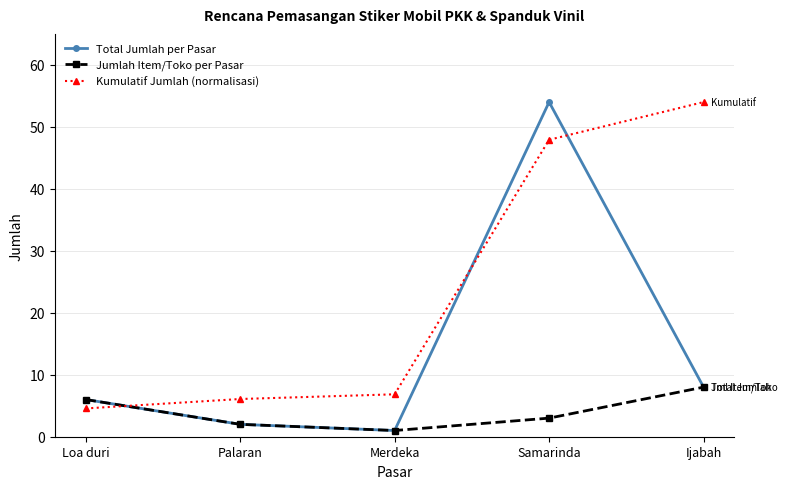

What is the lowest value of the Kumulatif Jumlah (normalisasi) series?

4.6